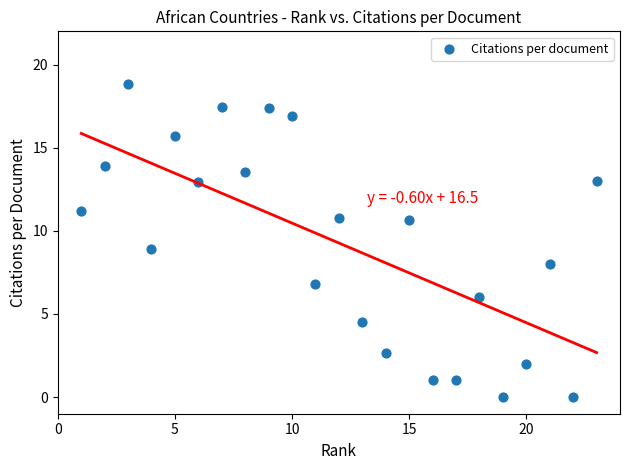

What is the range of Y values (max minus min)?

18.8